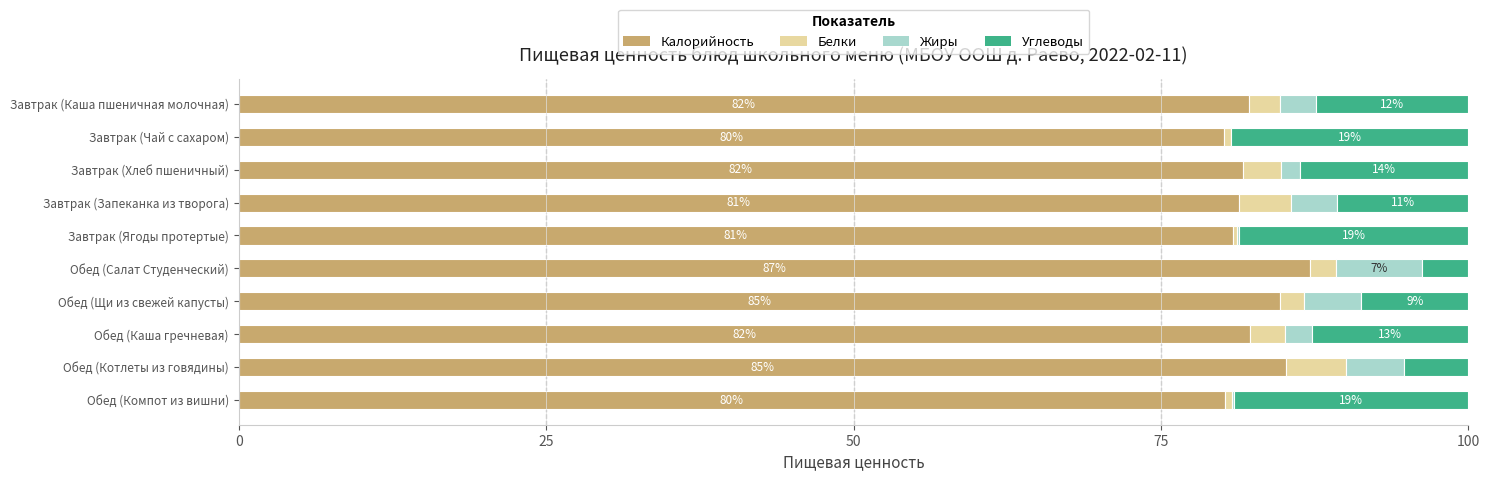

What is the total value across all series at Обед (Котлеты из говядины)?

100.0